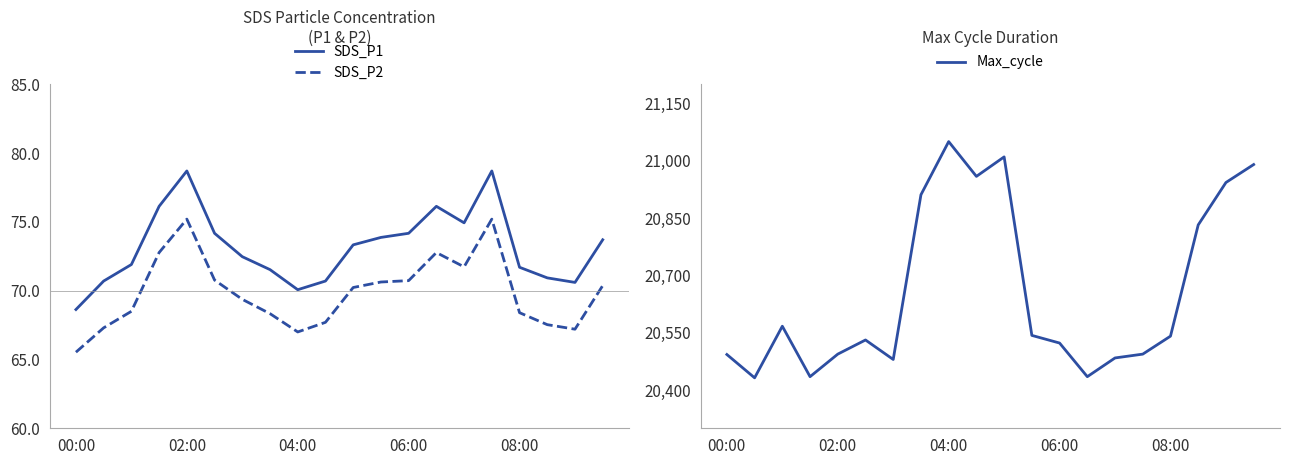

In SDS_P1, how many points are higher than both neighbors (excluding endpoints)?

3